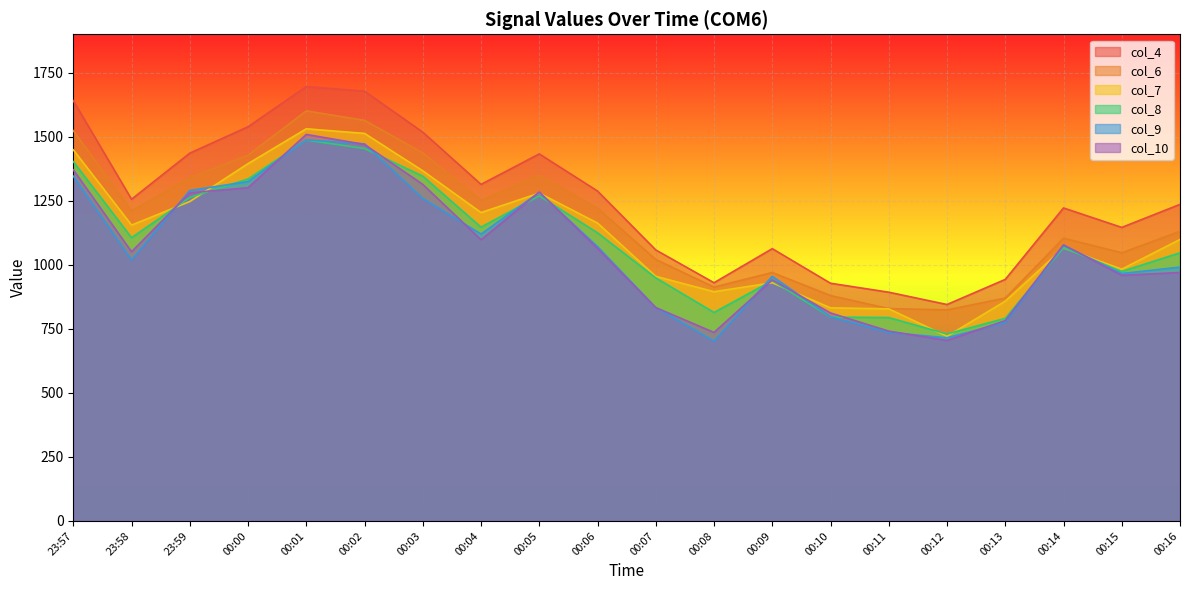

How many lines are shown in the chart?

6